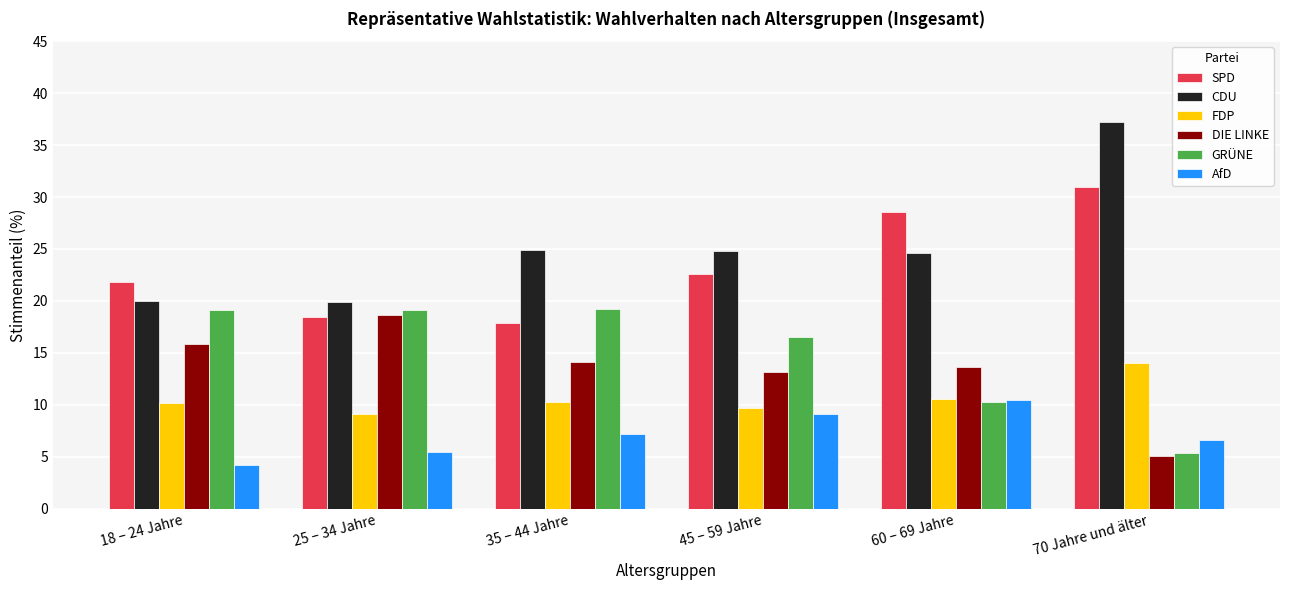

At which label does CDU reach its peak?

70 Jahre und älter